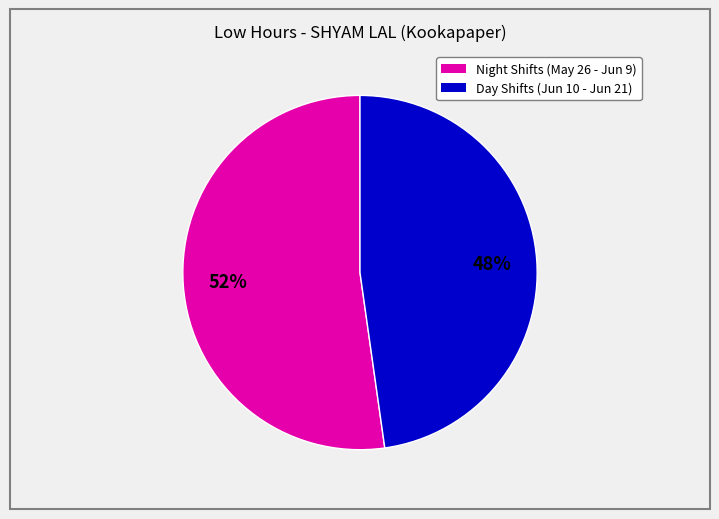

Is there a majority slice in this chart?

Yes